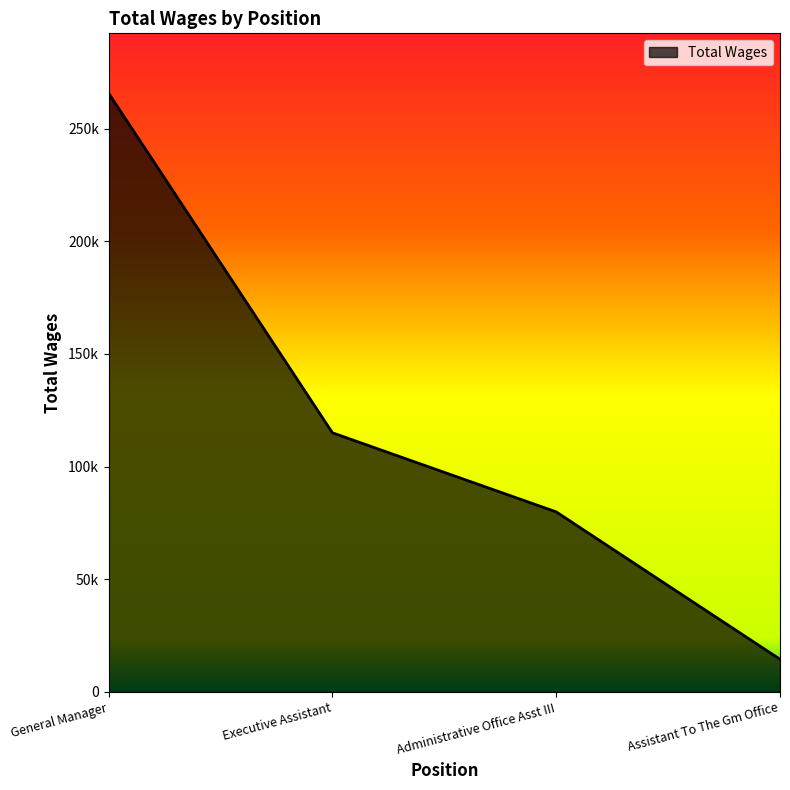

Does the chart have visible grid lines?

No